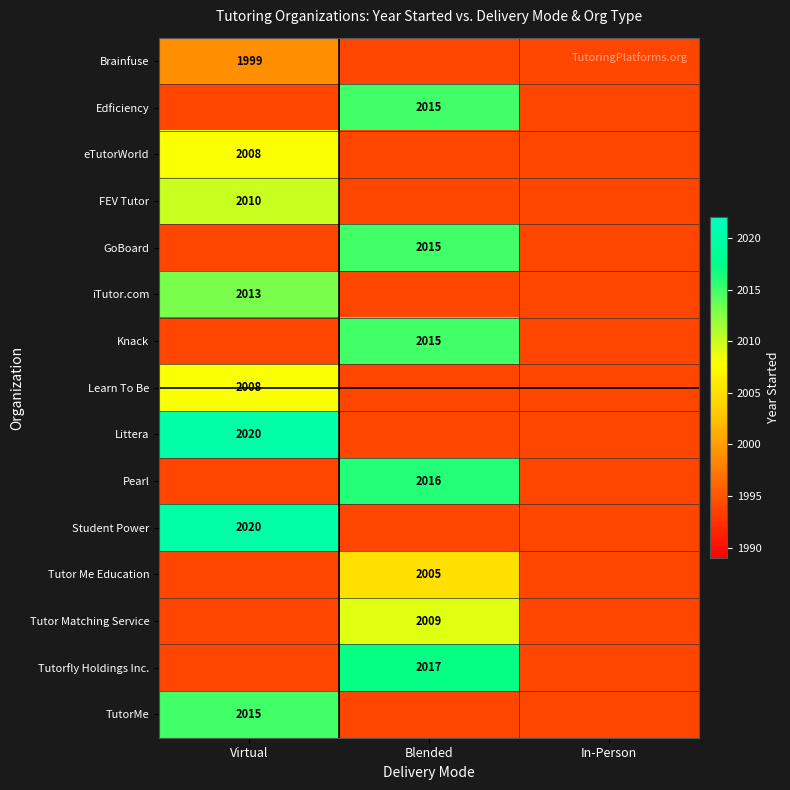

The value of Edficiency at Blended is 620. True or false?

False